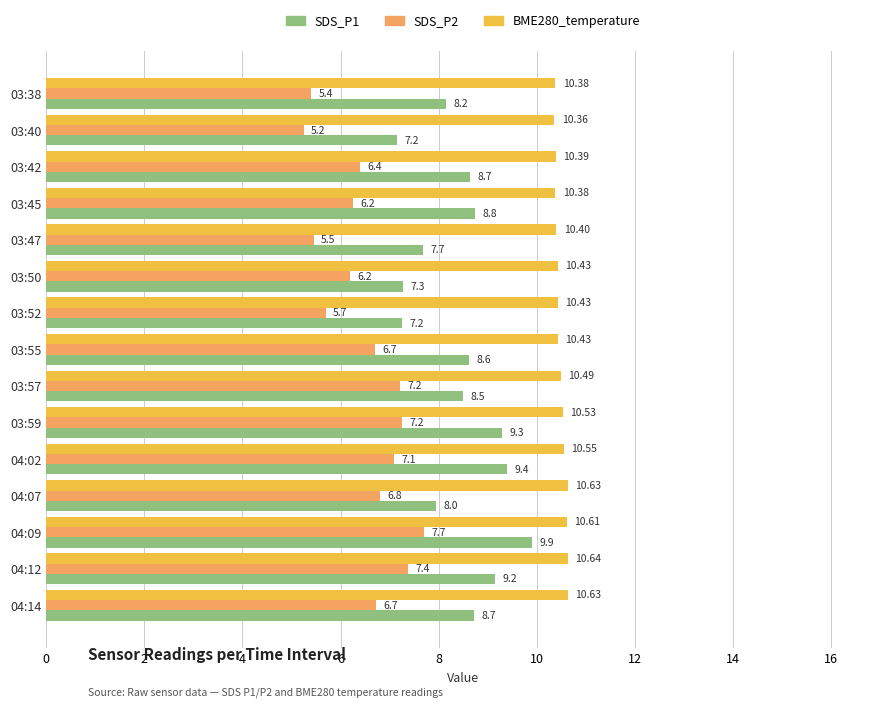

What is the difference between the highest and lowest values at 03:50?

4.2